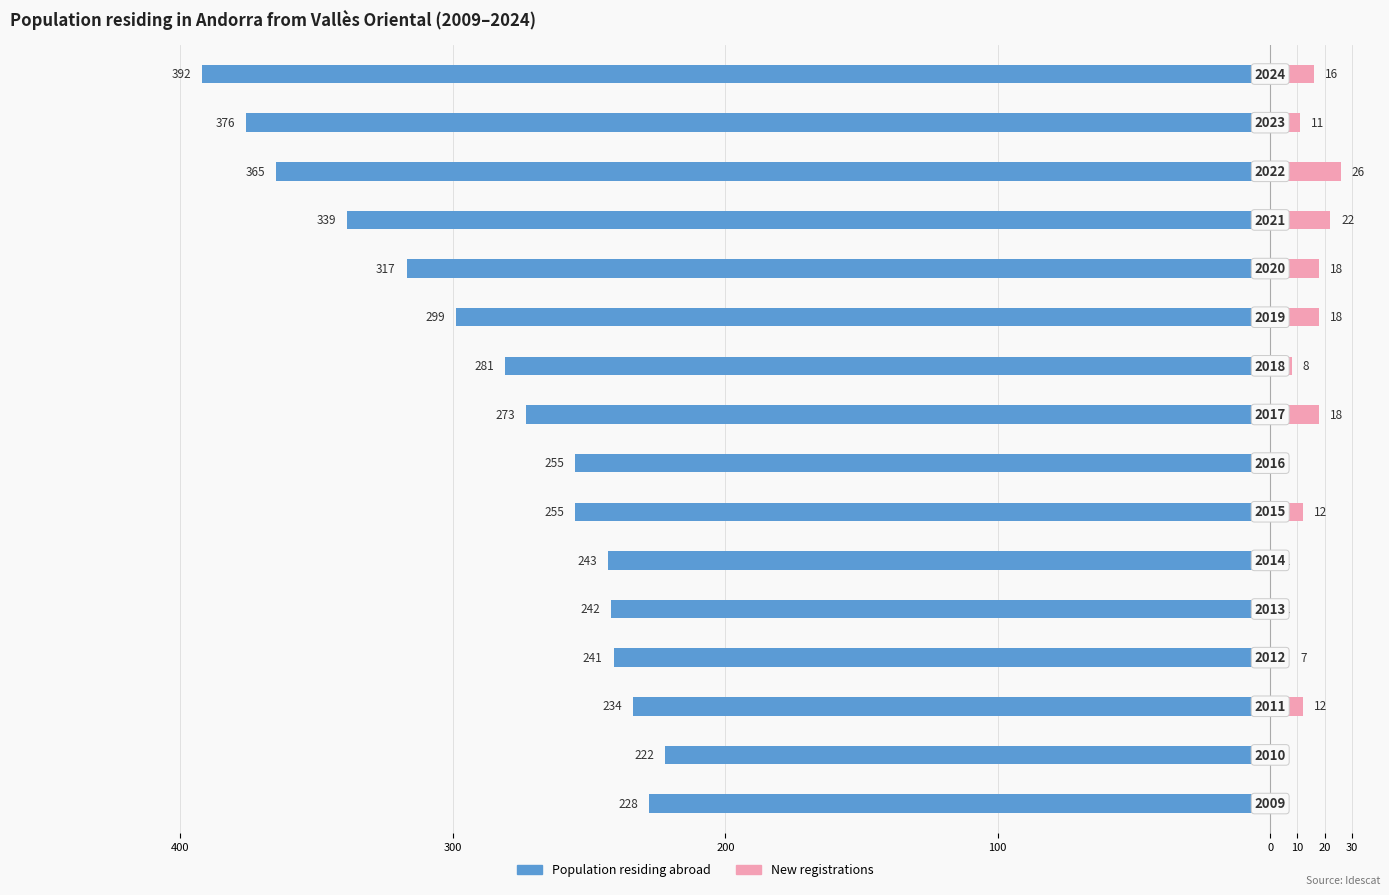

Is it true that New registrations in selected place equals 8 at 200?

False